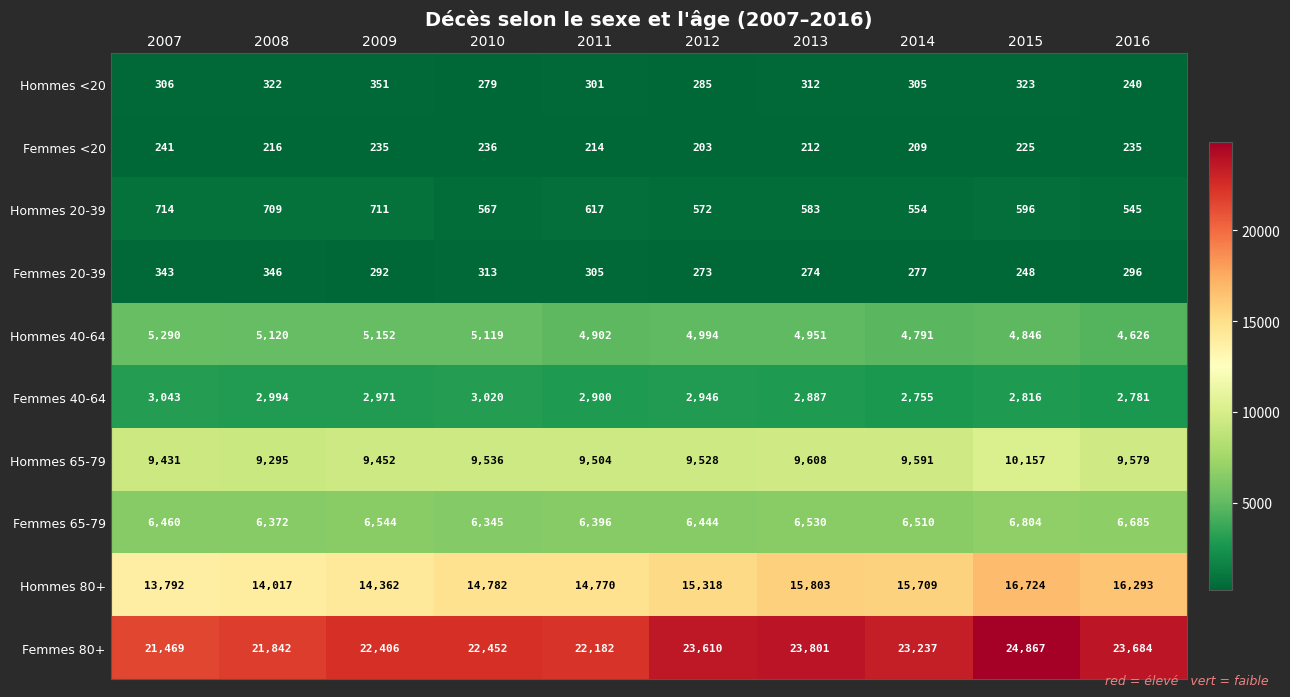

What is the difference between the second highest and minimum values in the Hommes 65-79 series?

313